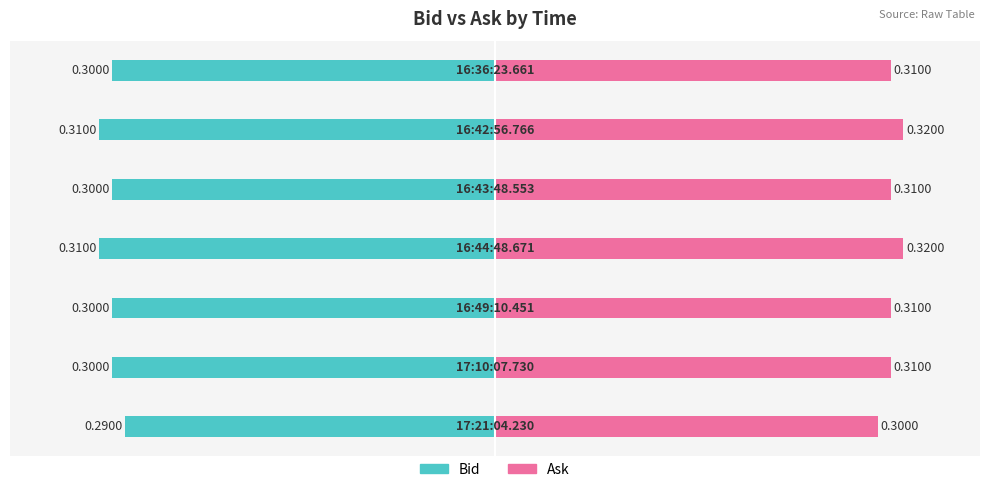

How many bars are there in each group?

2